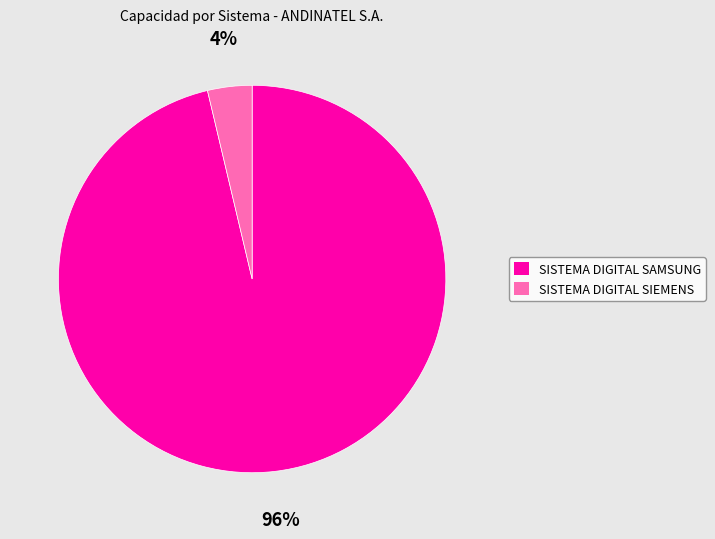

Combined, do SISTEMA DIGITAL SIEMENS and SISTEMA DIGITAL SAMSUNG account for over 50%?

Yes